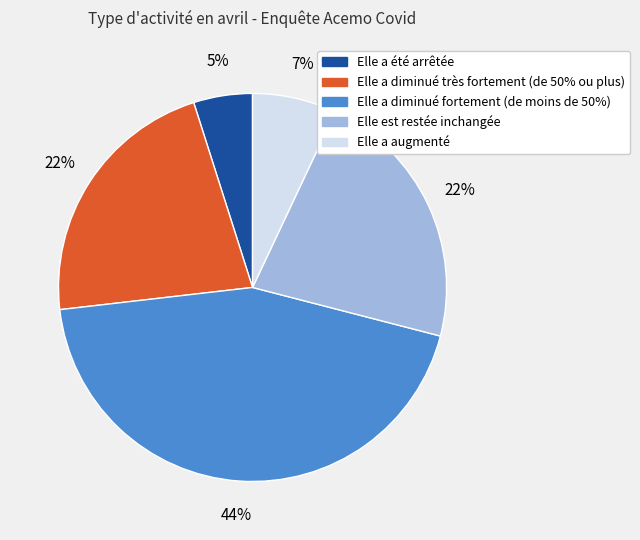

Do Elle a diminué fortement (de moins de 50%) and Elle a diminué très fortement (de 50% ou plus) together represent more than half of the pie?

Yes